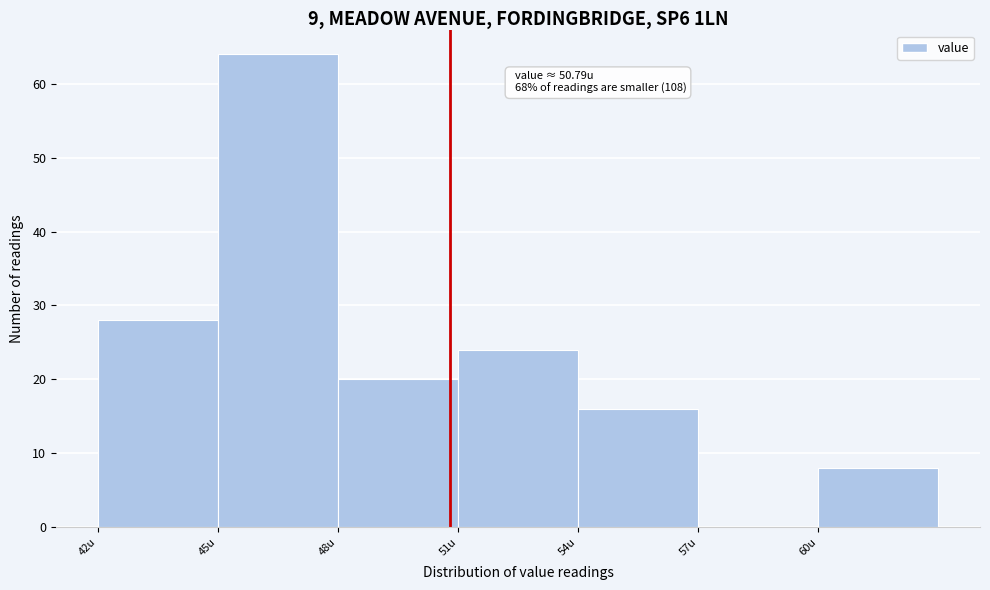

Over which range of the x-axis is the bar tallest?

45 to 48